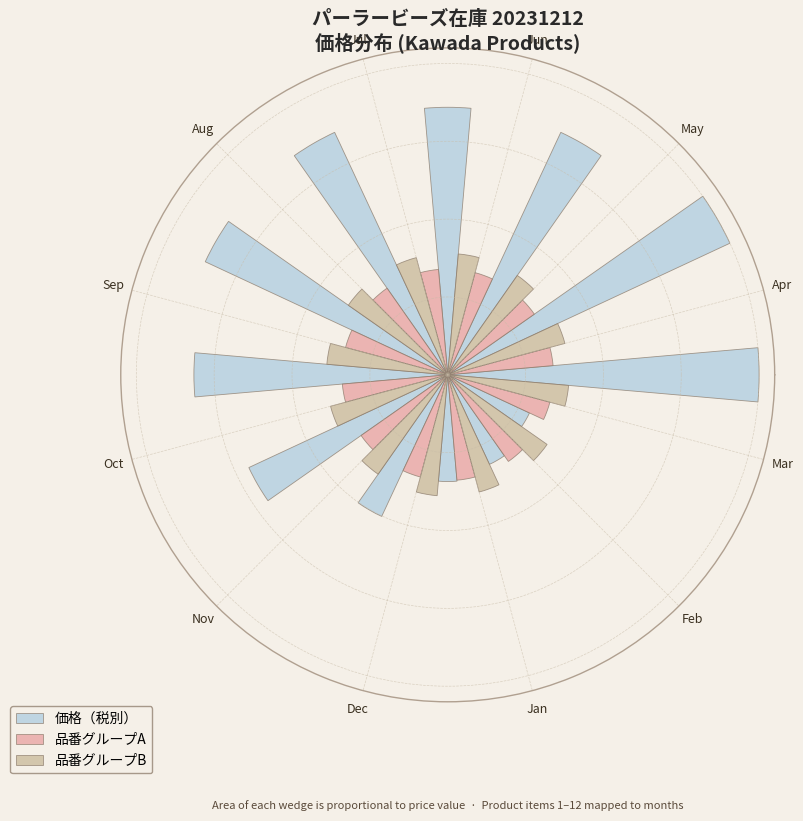

Which category has the lowest value in the 品番グループA series?

Apr